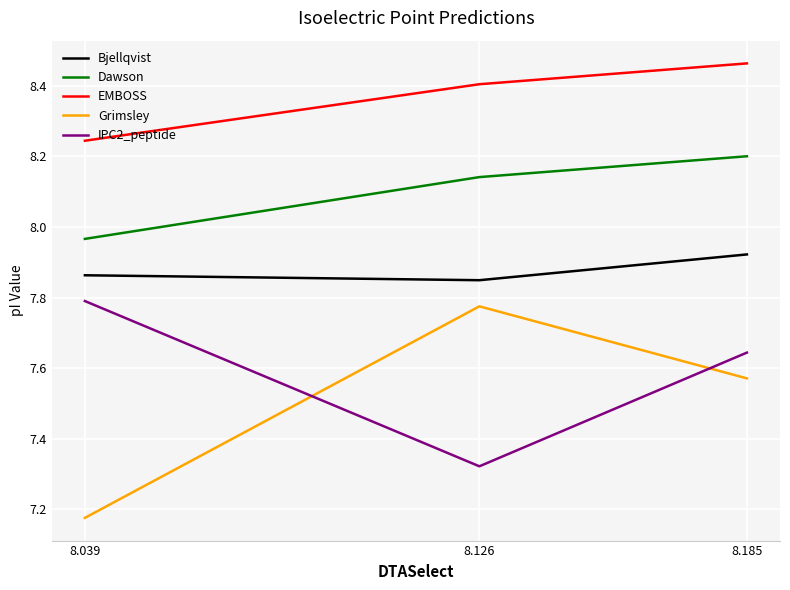

Is this an area chart (filled region under the line)?

No